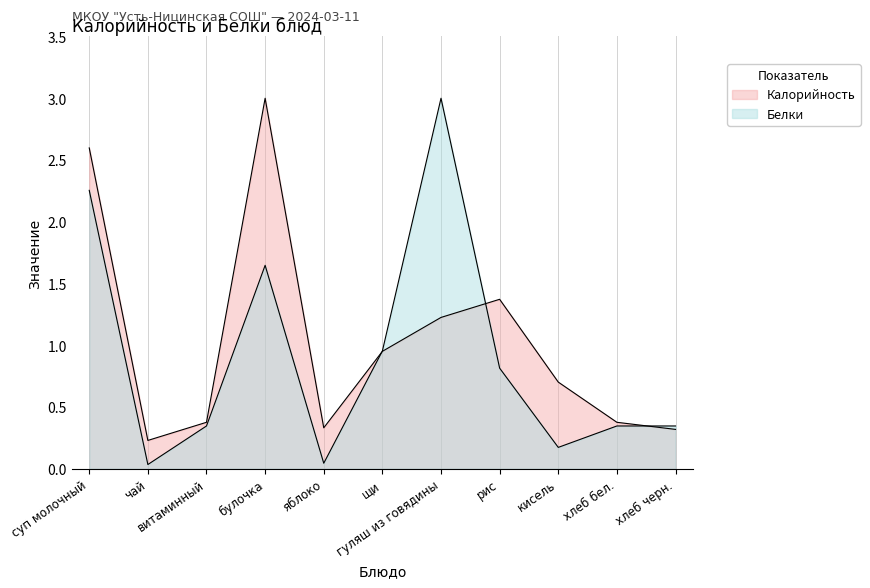

In Калорийность, how many points are lower than both neighbors (excluding endpoints)?

2